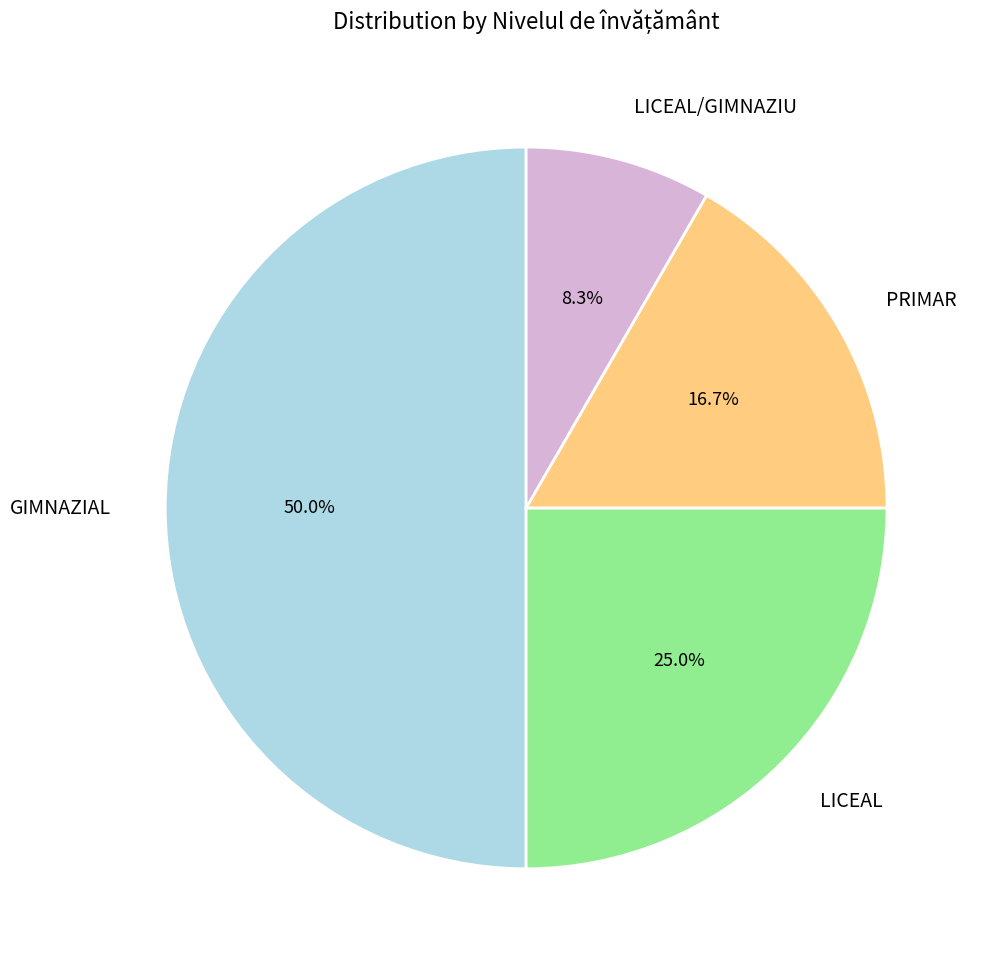

Which has a higher value, LICEAL or LICEAL/GIMNAZIU?

LICEAL